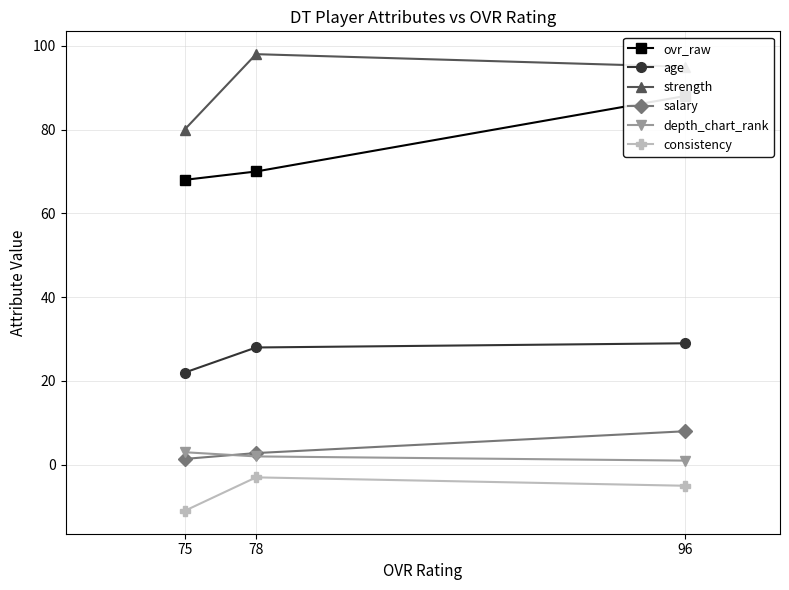

Is this an area chart (filled region under the line)?

No